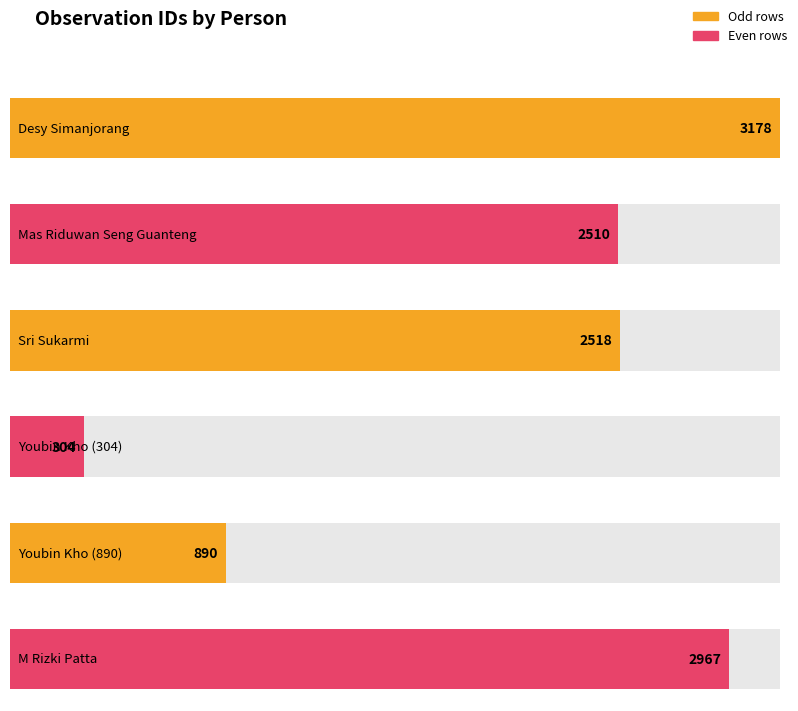

The value at Youbin Kho (304) is 104. True or false?

False